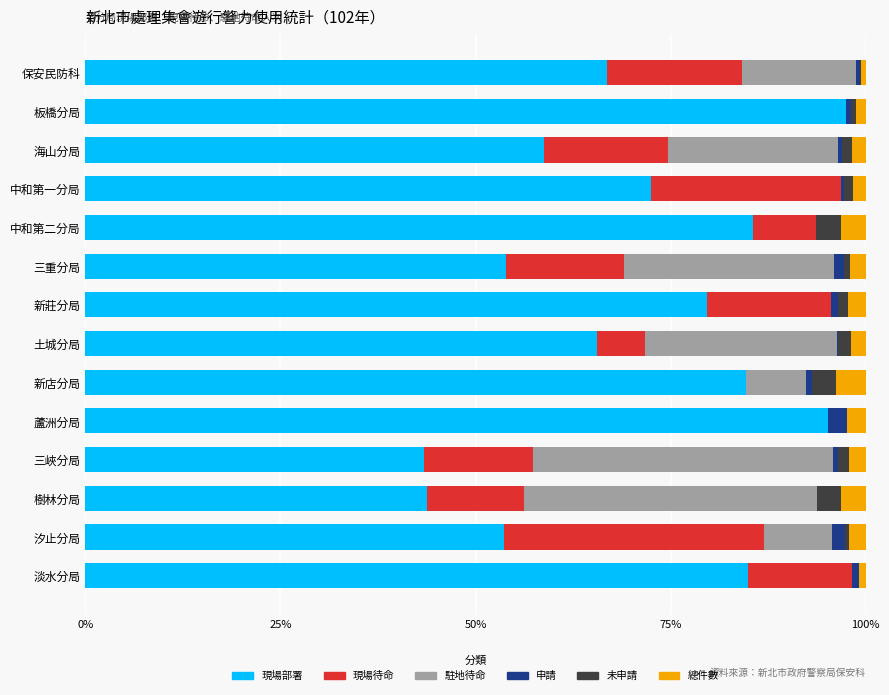

Which category has the highest value in the 現場部署 series?

板橋分局